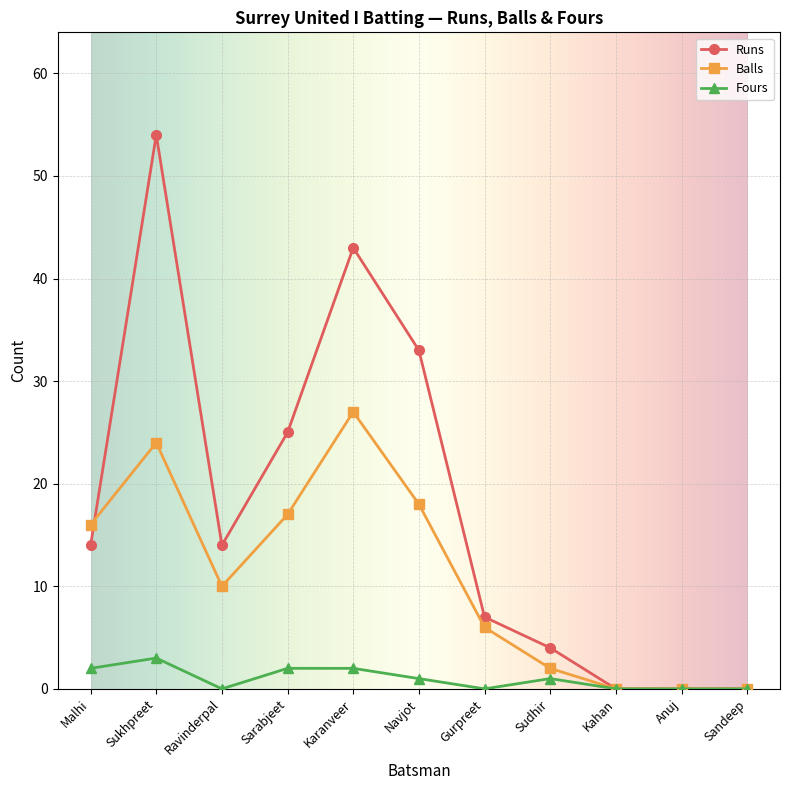

What is the average value of the Balls series?

11